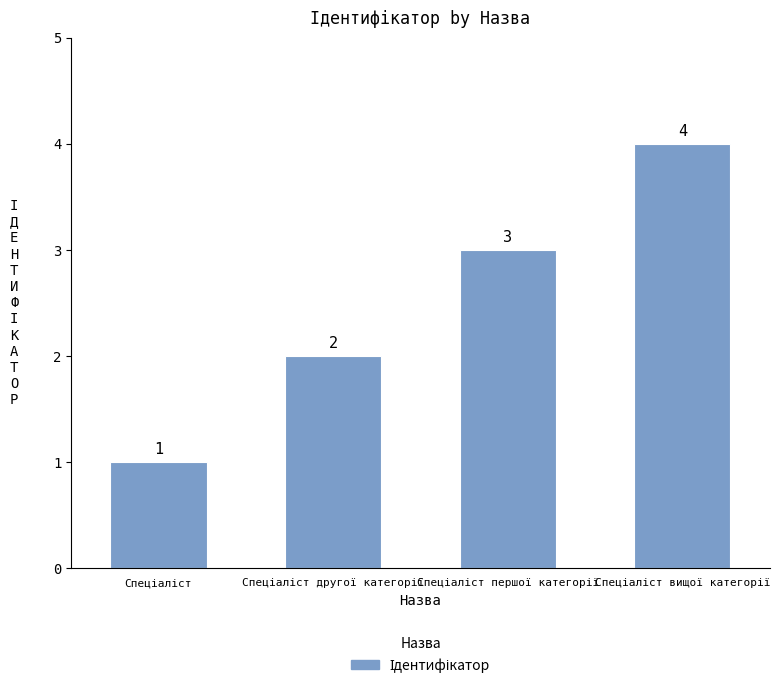

What is the value of the 3rd bar from the left?

3